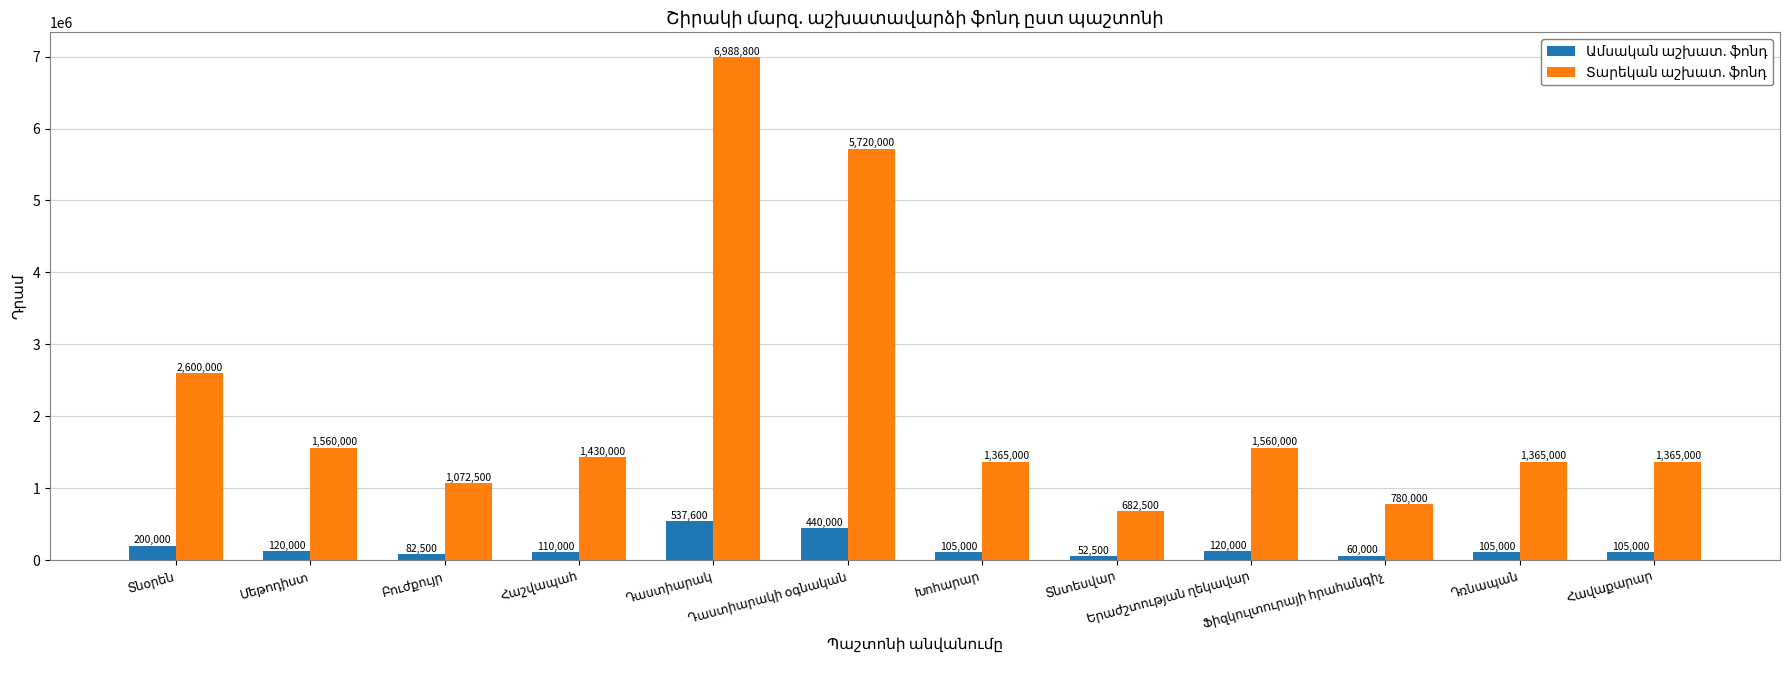

At how many categories does at least one series exceed 2078859?

3